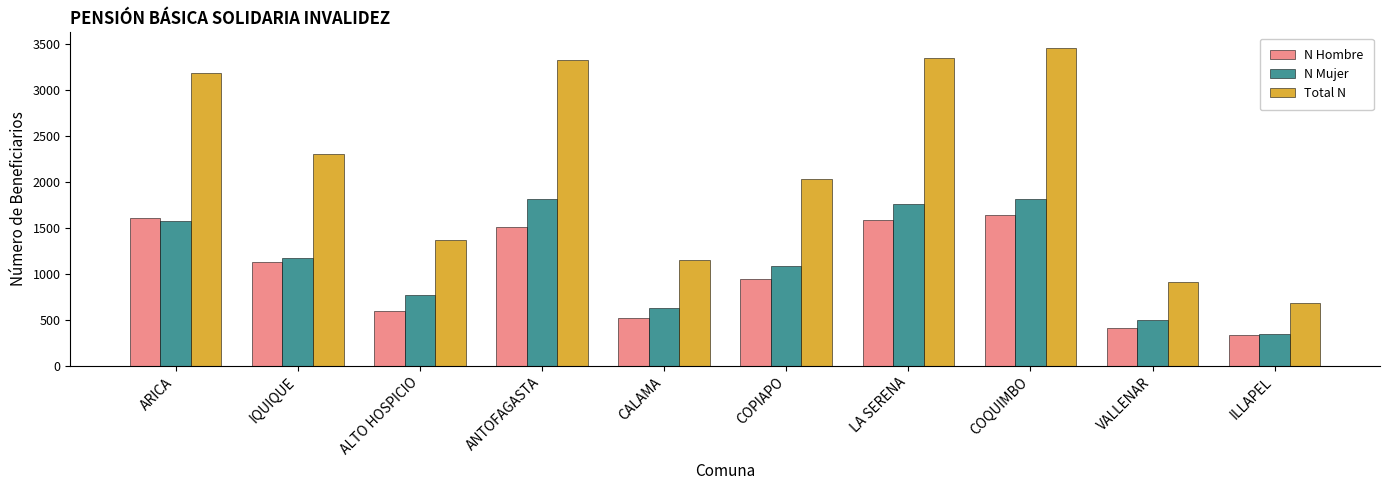

At how many categories does at least one series exceed 2793?

4